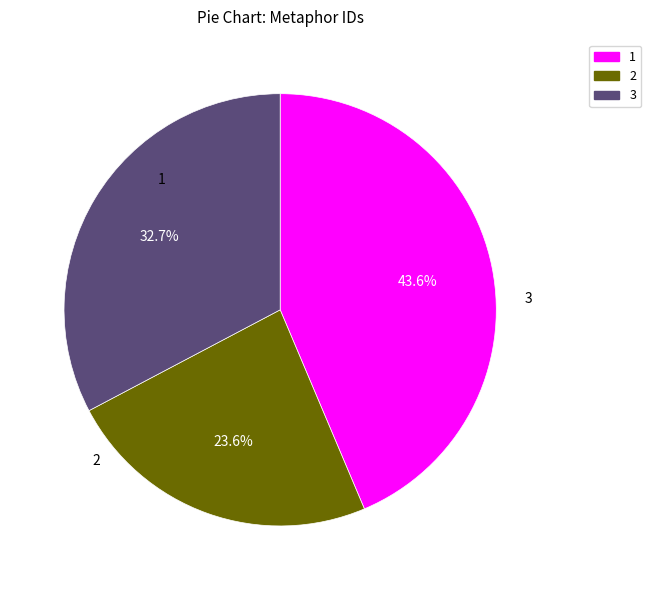

Is there a majority slice in this chart?

No